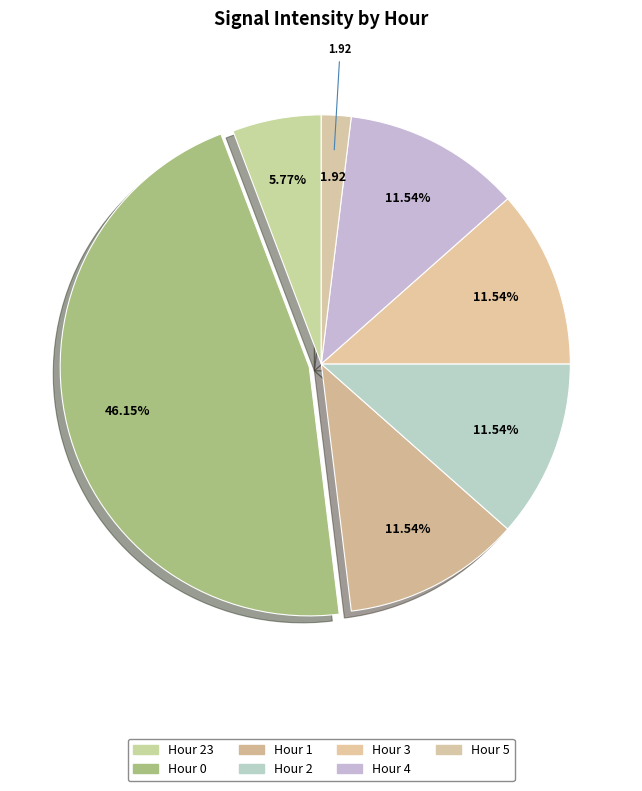

Count the number of slices in the pie.

7